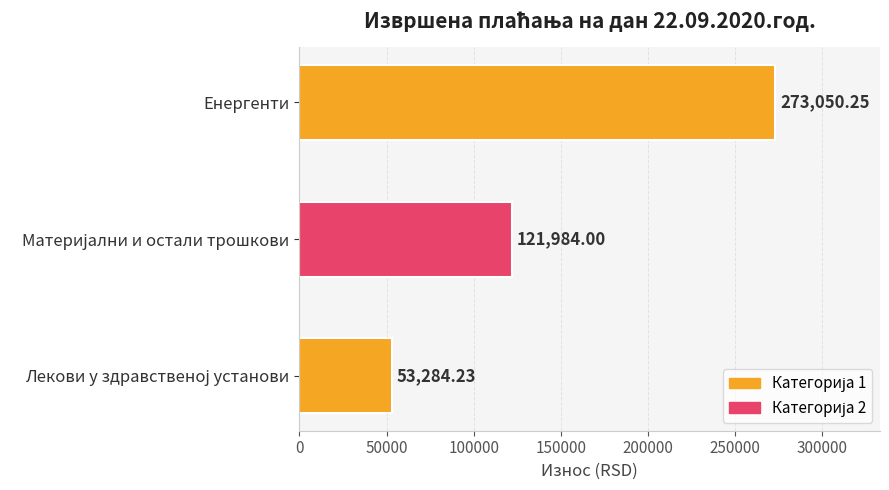

What is the difference between the maximum and minimum values?

219766.0